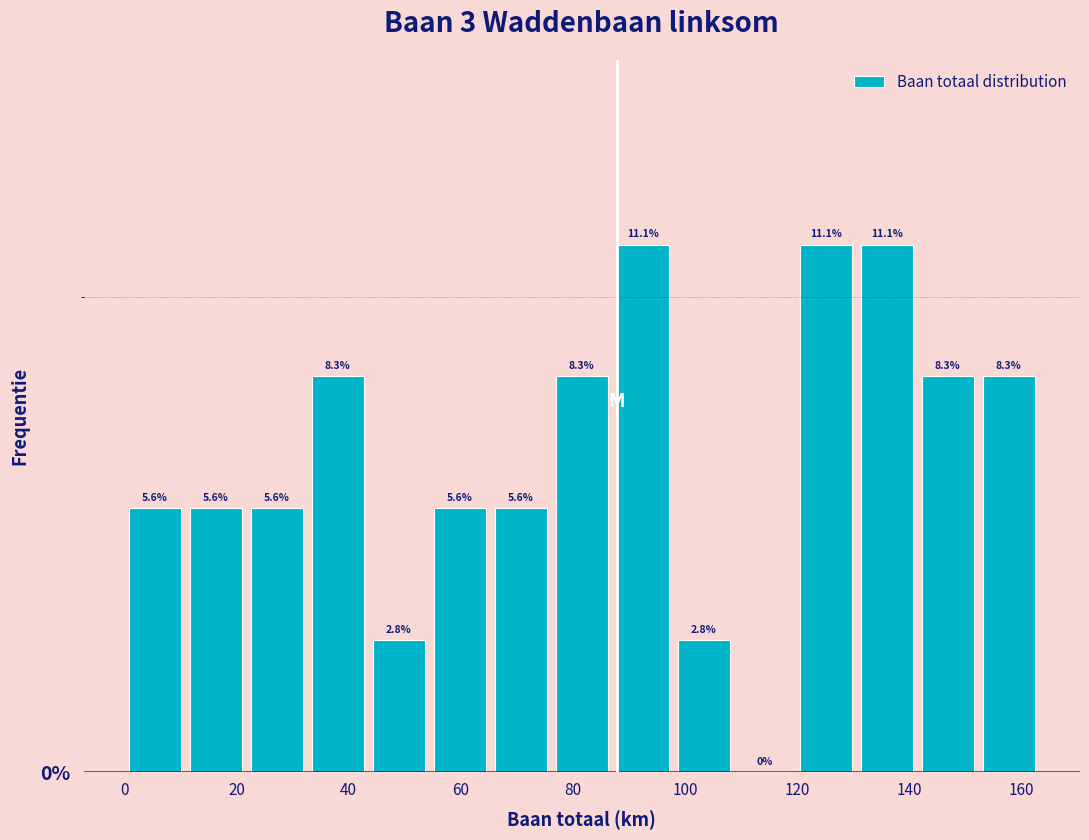

Reading left to right, transcribe this chart: for each bar, give the range it covers on the x-axis and its height. The bar edges are not printed on the chart, so give them approximately, as read against the axis.

0 to 10: 5.6
10 to 22: 5.6
22 to 32: 5.6
32 to 44: 8.3
44 to 54: 2.8
54 to 66: 5.6
66 to 76: 5.6
76 to 86: 8.3
86 to 98: 11.1
98 to 108: 2.8
108 to 120: 0.0
120 to 130: 11.1
130 to 142: 11.1
142 to 152: 8.3
152 to 164: 8.3